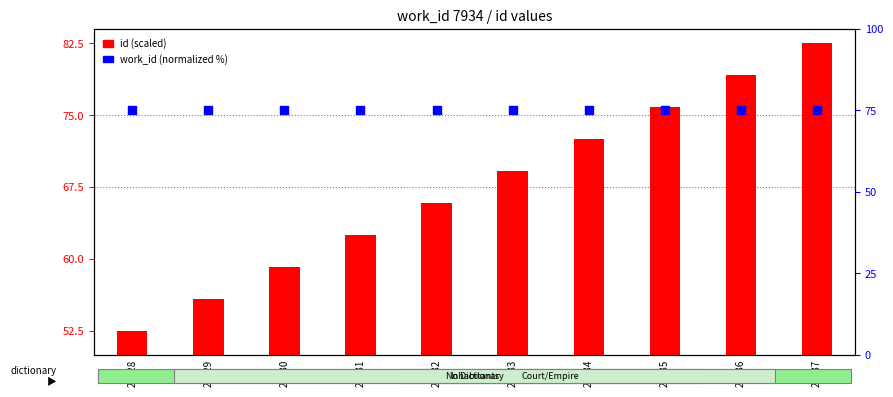

Which series has the largest Y range (max minus min)?

id (scaled)